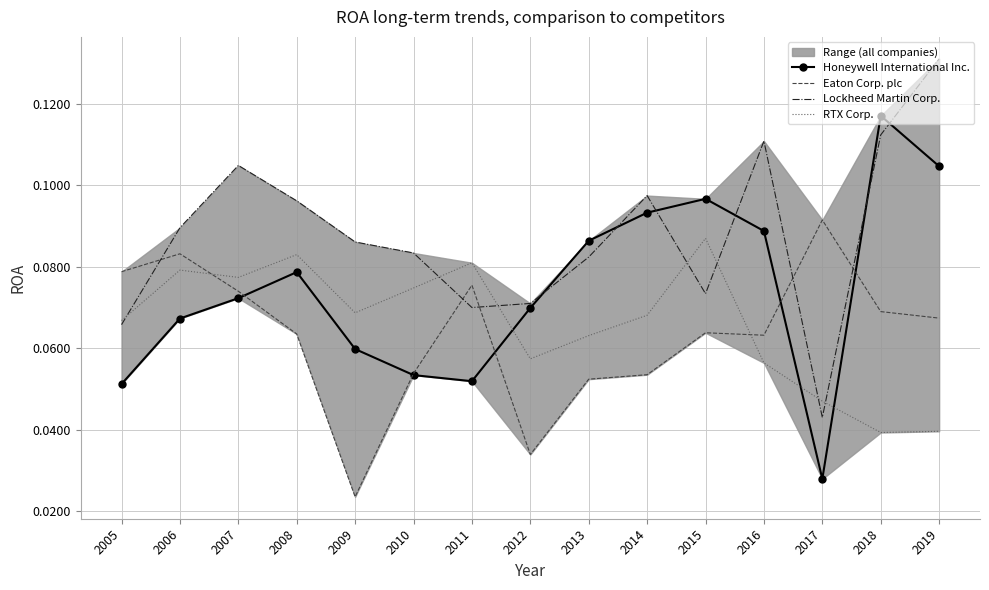

How many interior local valleys does the Lockheed Martin Corp. series have?

3